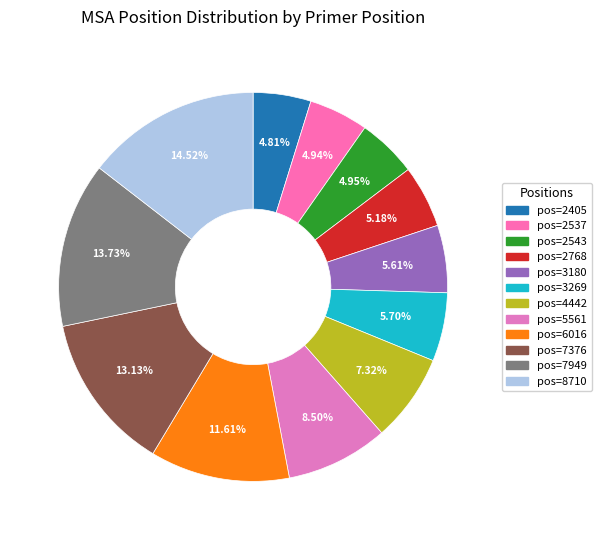

What is the smallest slice in the pie chart?

2405